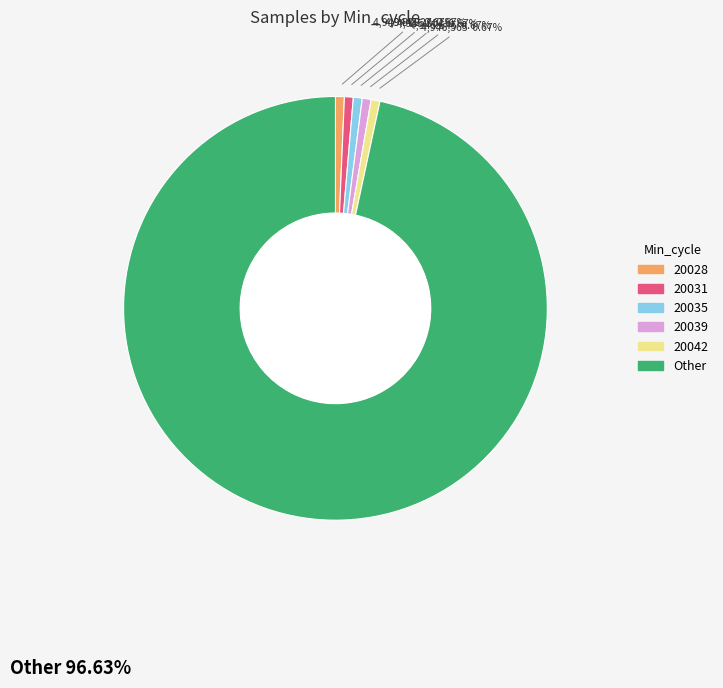

What is the ratio of the value at 20031 to the value at 20035?

1.0